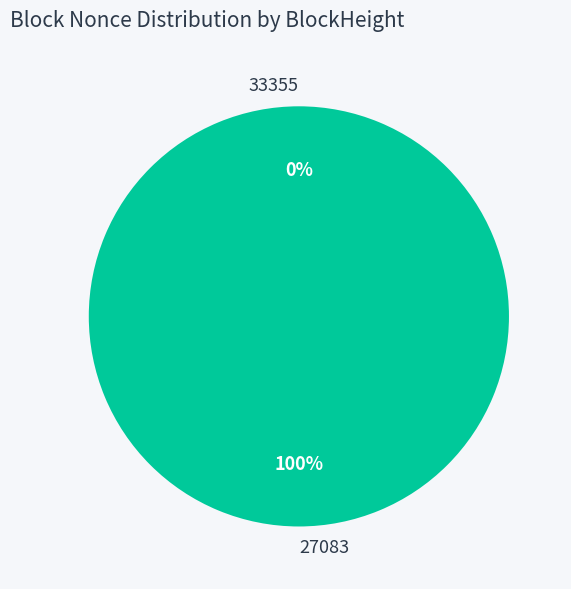

True or false: 33355 accounts for 0% of the total.

True